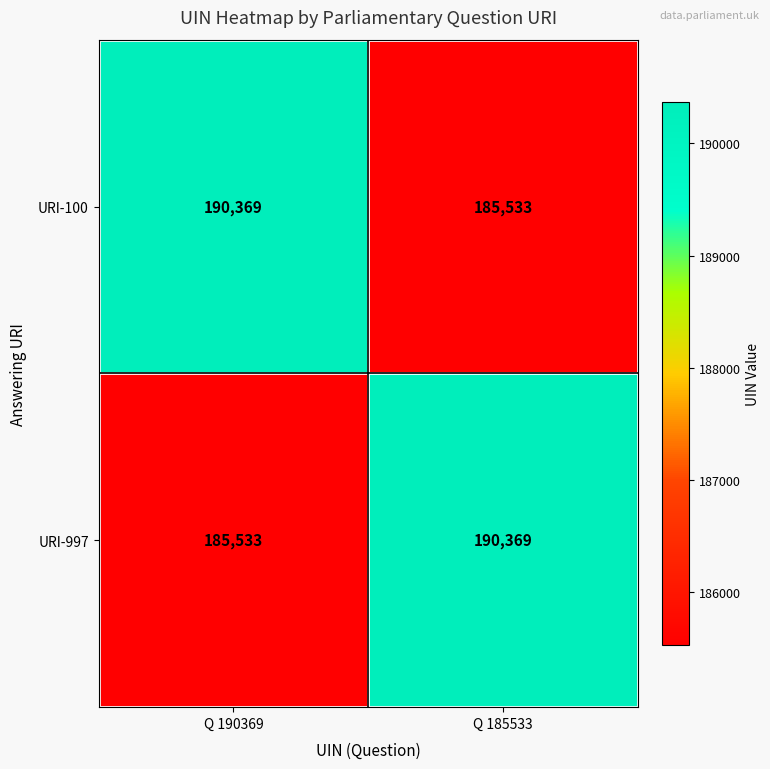

What is the sum of the URI-997 values at Q 190369 and Q 185533?

375902